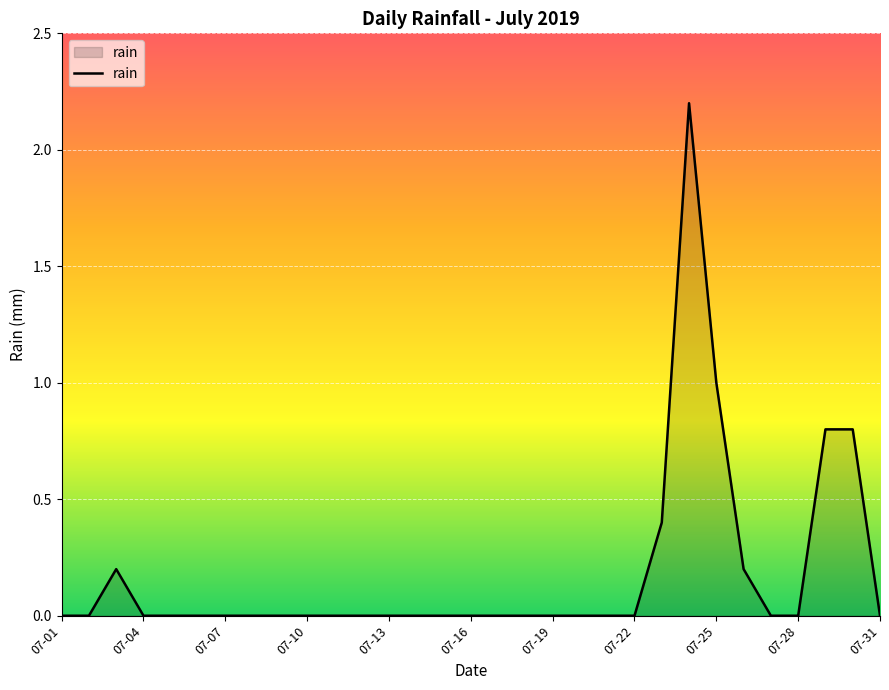

What is the difference between the maximum and minimum values?

2.2